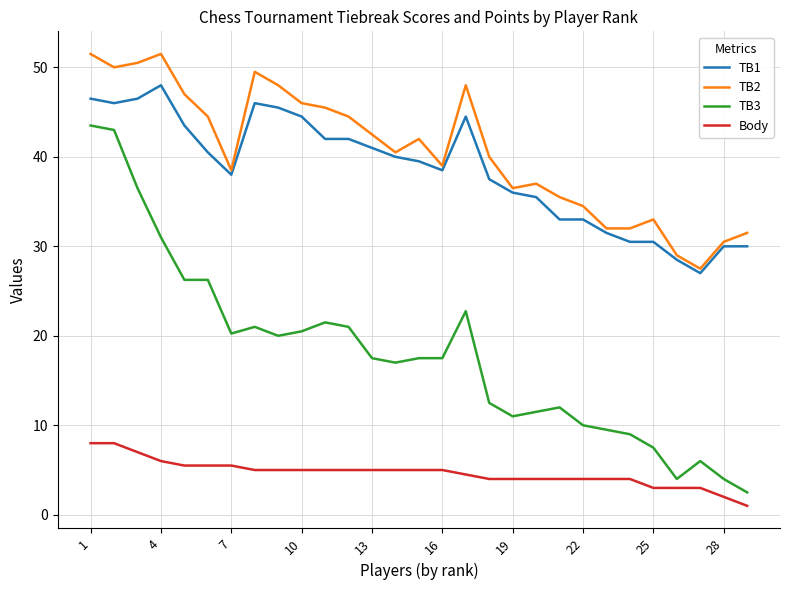

What are all the series names shown in the legend?

TB1, TB2, TB3, Body